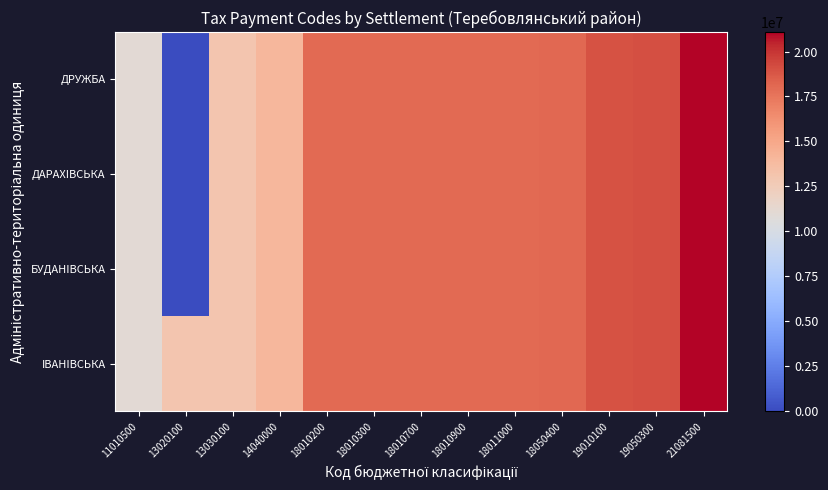

Which series has the widest spread of values?

БУДАНIВСЬКА